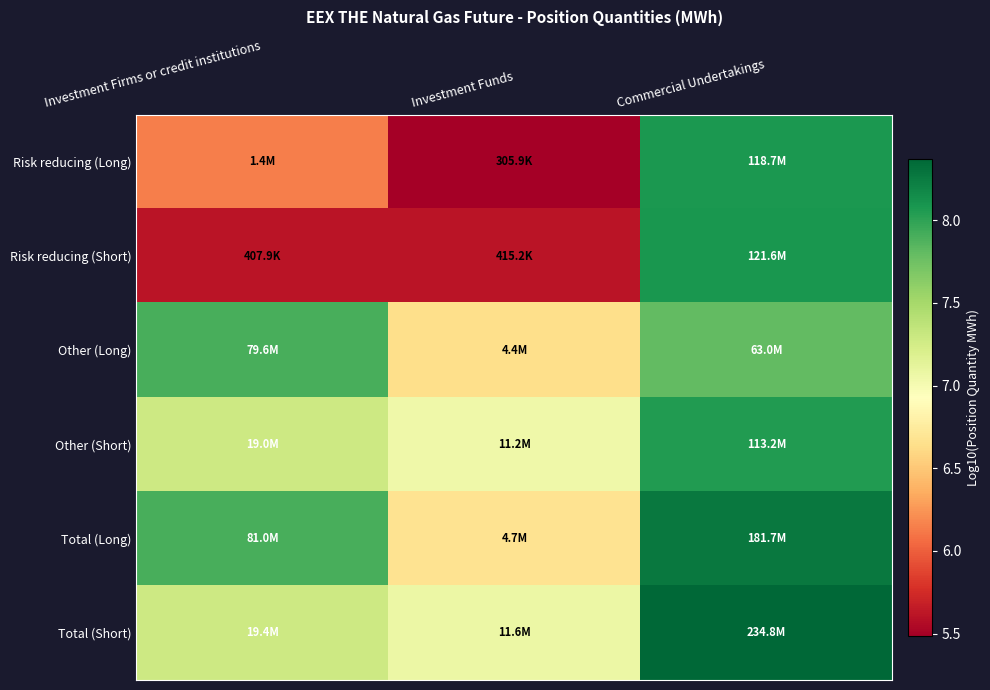

What is the total value across all series at Commercial Undertakings?

48.6